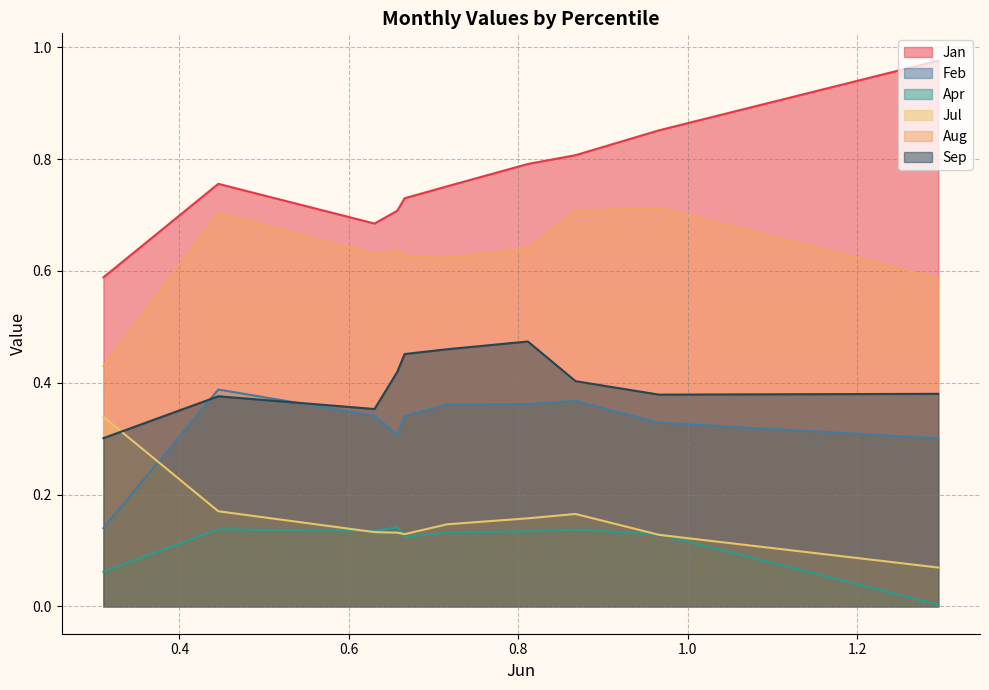

Which series has the largest total across all categories?

Jan